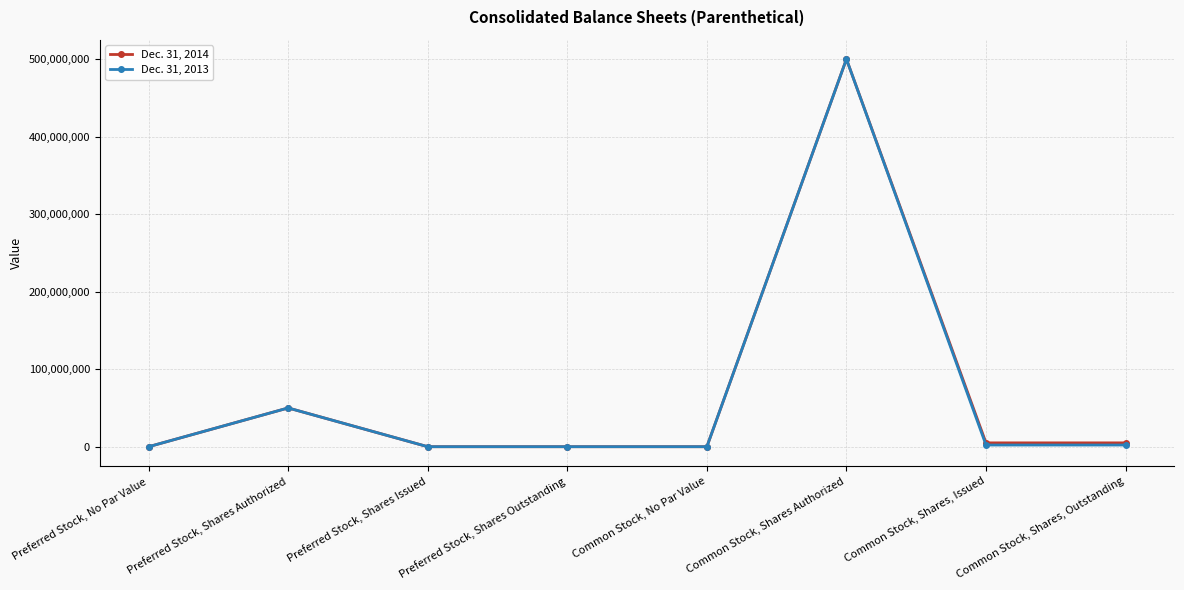

Is the value of Dec. 31, 2013 at Common Stock, Shares, Outstanding greater than the value of Dec. 31, 2014 at Common Stock, Shares Authorized?

No